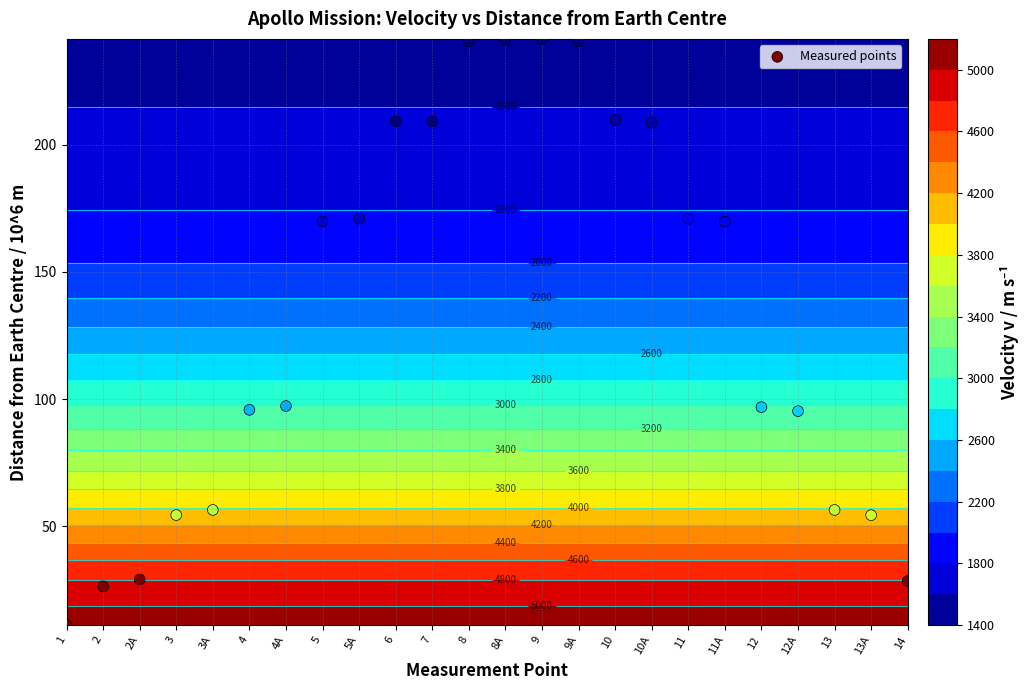

Between 13 and 8A, which is larger?

8A